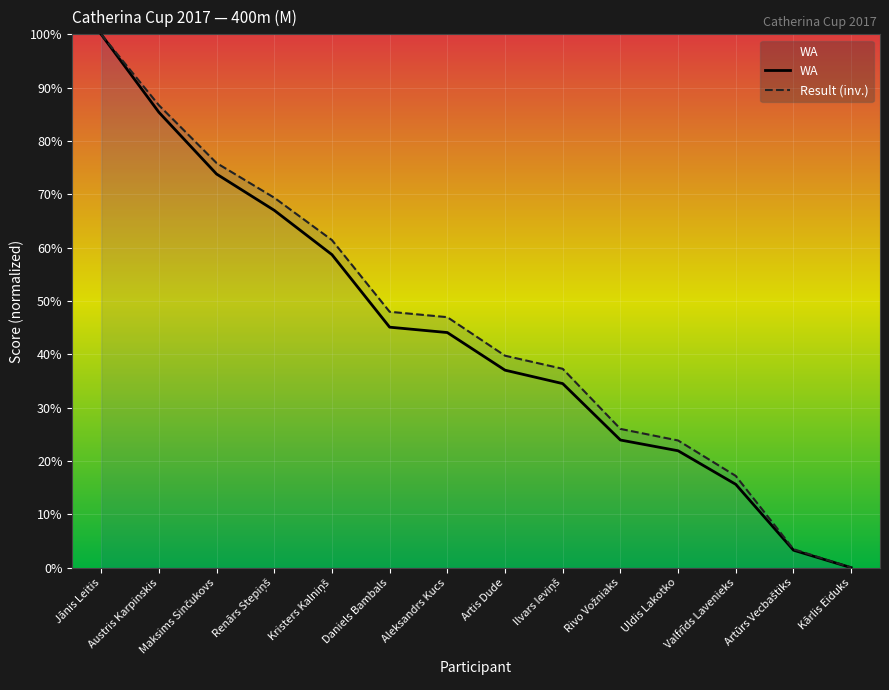

What is the approximate value of WA at Maksims Sinčukovs?

73.8